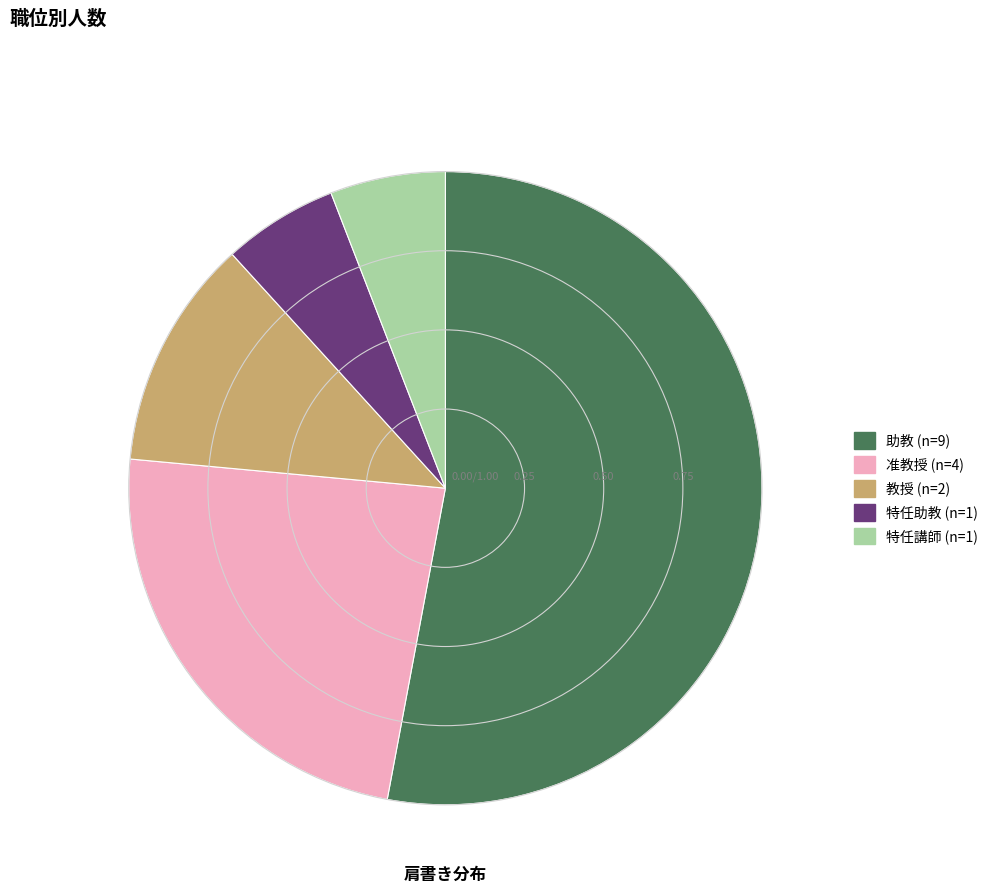

Do 准教授 and 助教 together represent more than half of the pie?

Yes